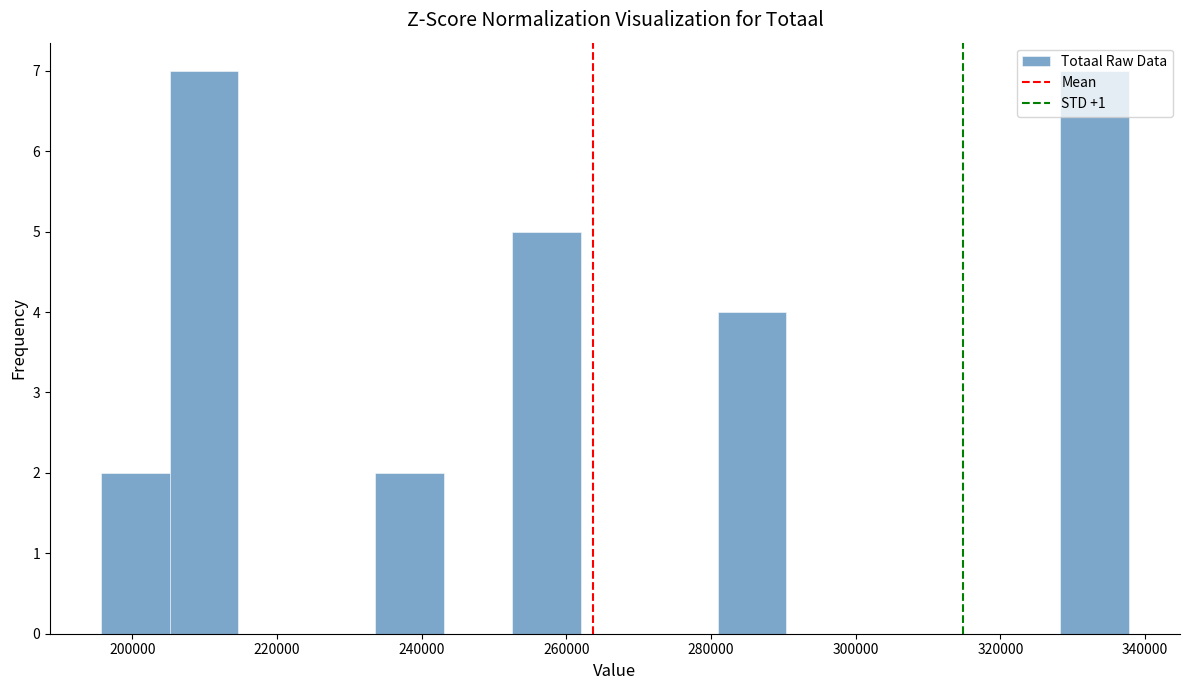

Reading left to right, transcribe this chart: for each bar, give the range it covers on the x-axis and its height. Neither the bar edges nor the heights are printed on the chart, so give them approximately, as read against the axes.

196000 to 206000: 2
206000 to 214000: 7
214000 to 224000: 0
224000 to 234000: 0
234000 to 244000: 2
244000 to 252000: 0
252000 to 262000: 5
262000 to 272000: 0
272000 to 280000: 0
280000 to 290000: 4
290000 to 300000: 0
300000 to 310000: 0
310000 to 318000: 0
318000 to 328000: 0
328000 to 338000: 7